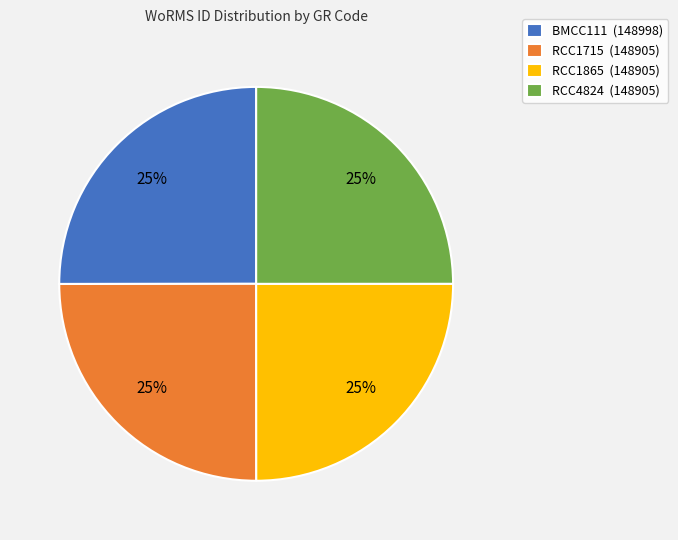

The RCC1715 slice represents 40% of the pie. True or false?

False